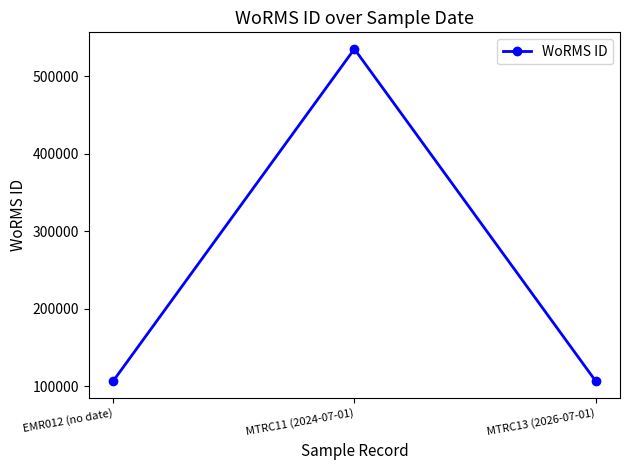

What is the label of the 2nd point from the right?

MTRC11 (2024-07-01)